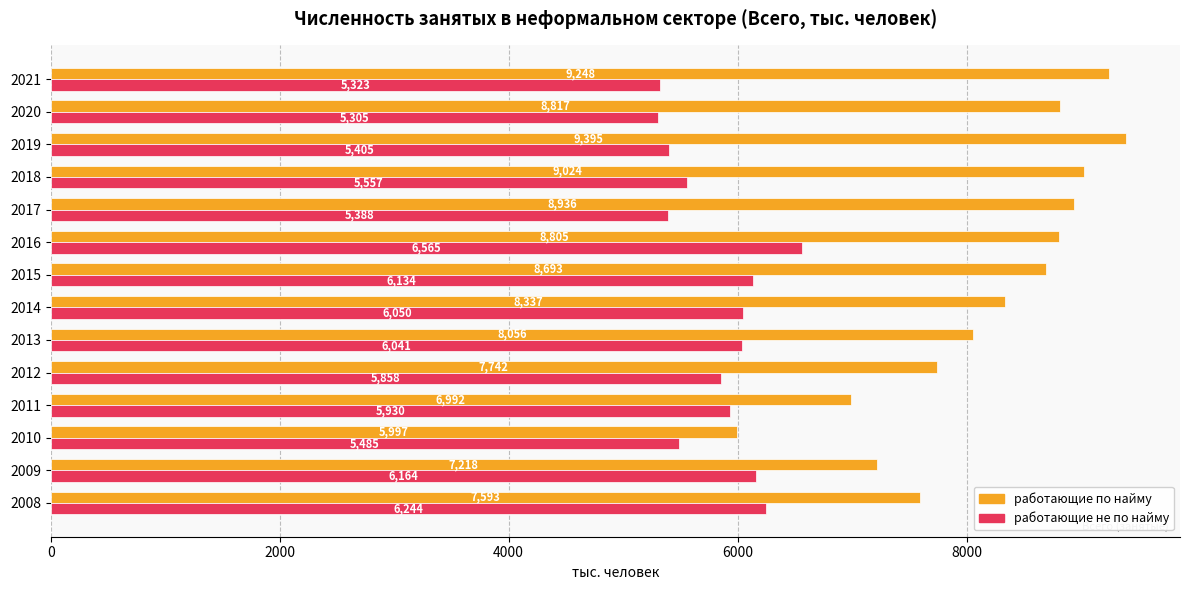

What is the difference between the maximum and minimum values in the работающие по найму series?

3398